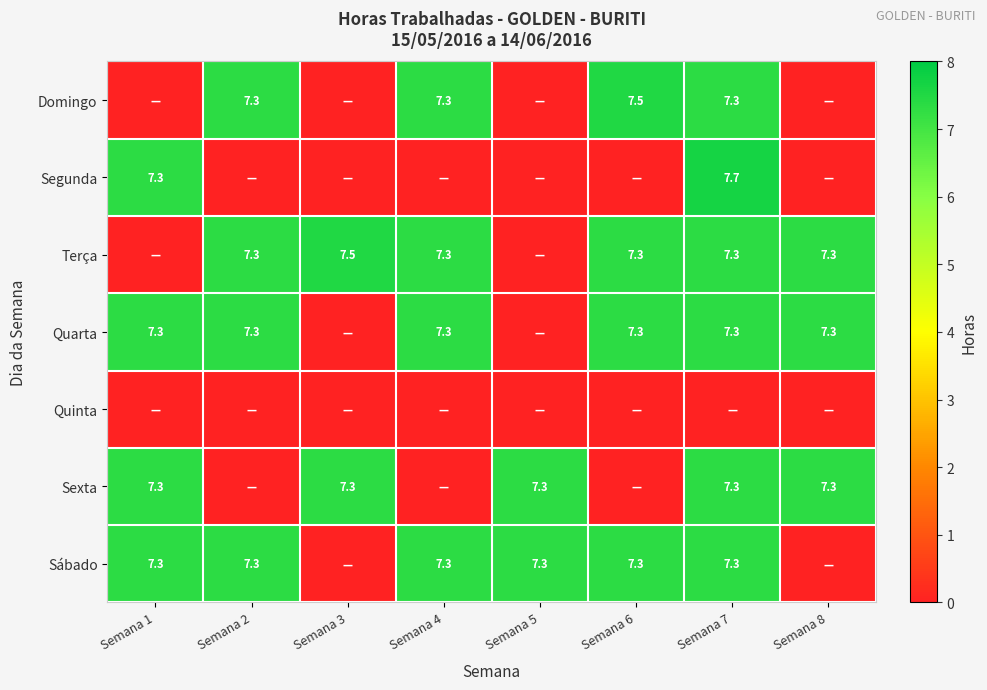

The value of Sexta at Semana 3 is 7.3. True or false?

True